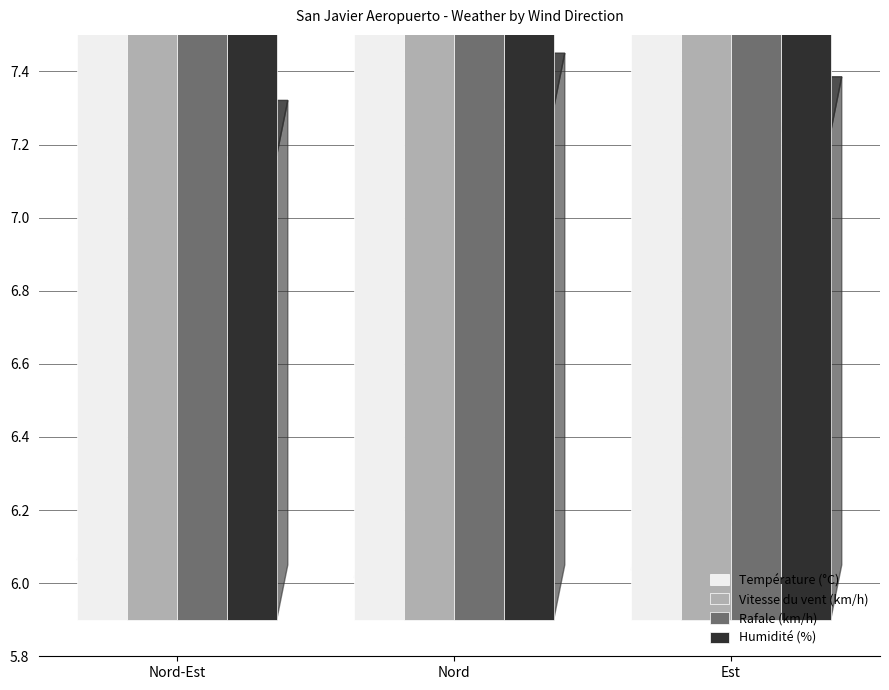

Is the value of Vitesse du vent (km/h) at Nord greater than the value of Température (°C) at Nord?

No